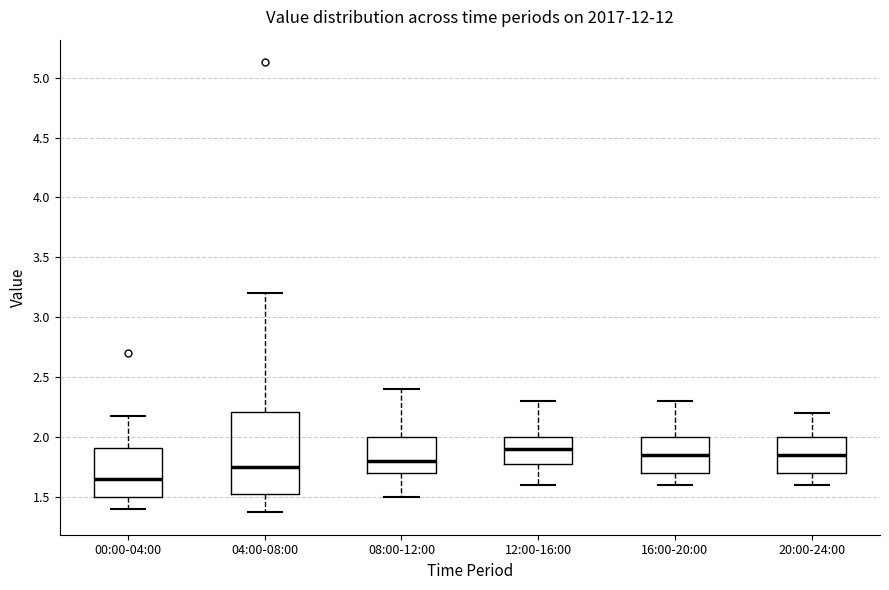

Where does the lower whisker of the box for 08:00-12:00 end on the y-axis? The values are not printed on the chart, so give them approximately, as read against the axis.

1.50